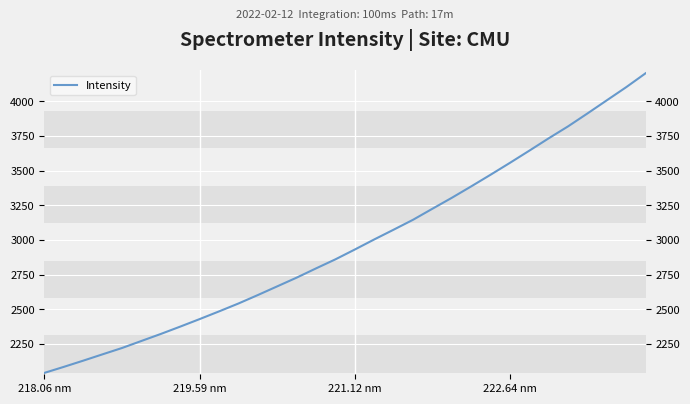

What is the maximum value shown in the chart?

4203.3